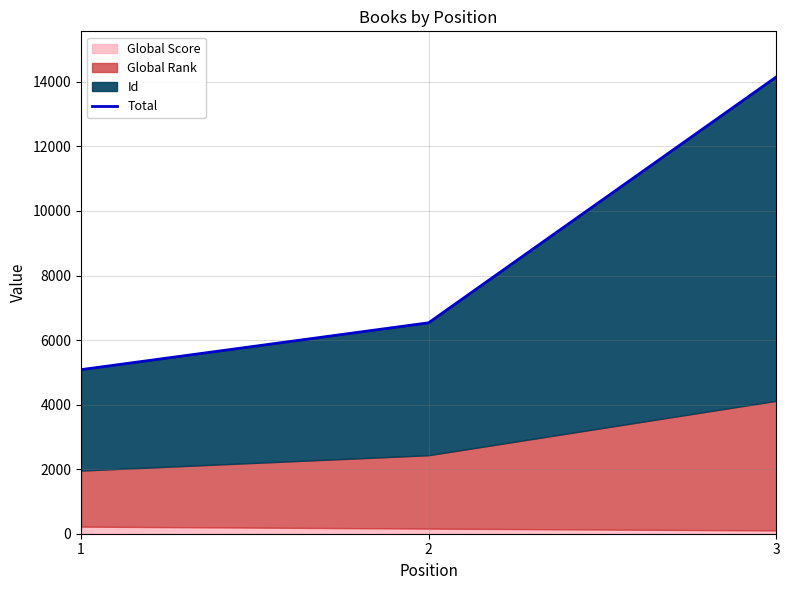

Is it true that the value at 2 is 6535?

True